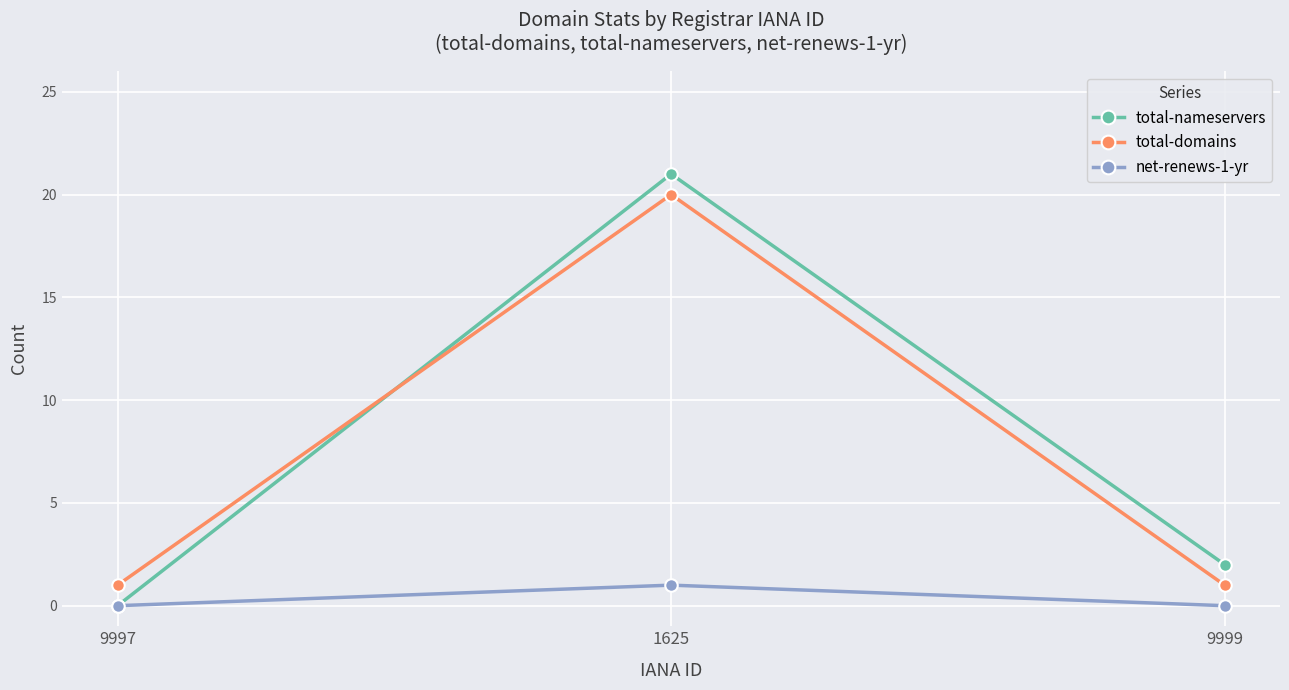

Reading left to right, what are all the values shown in this chart?

total-nameservers: 9997=0	1625=21	9999=2
total-domains: 9997=1	1625=20	9999=1
net-renews-1-yr: 9997=0	1625=1	9999=0